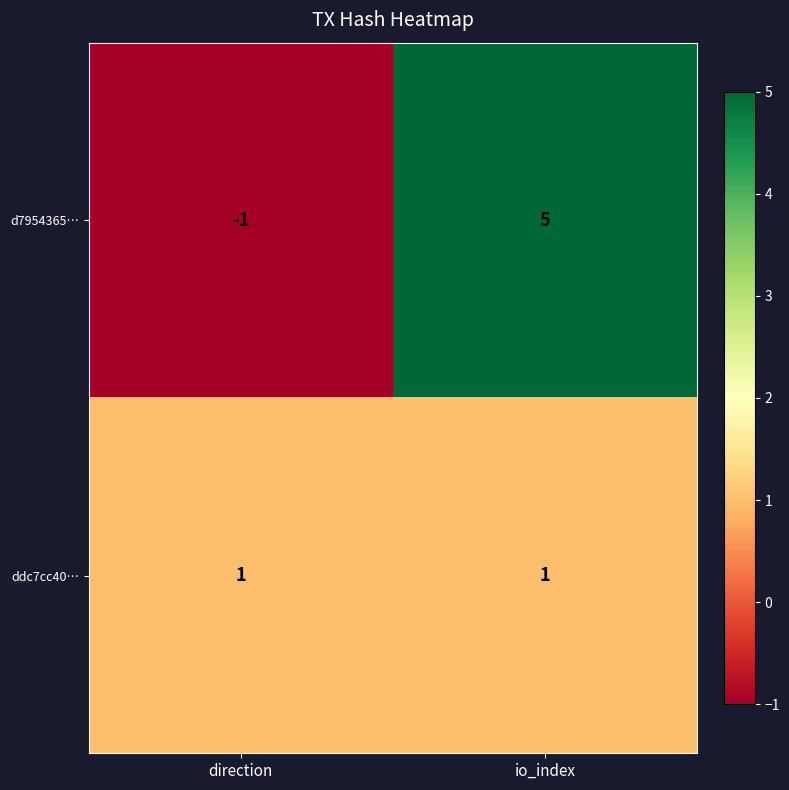

Rank the series by their average value, from lowest to highest.

ddc7cc40…, d7954365…